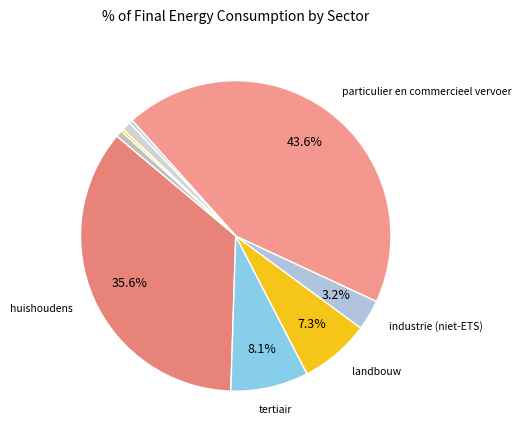

How many segments does this pie chart have?

9